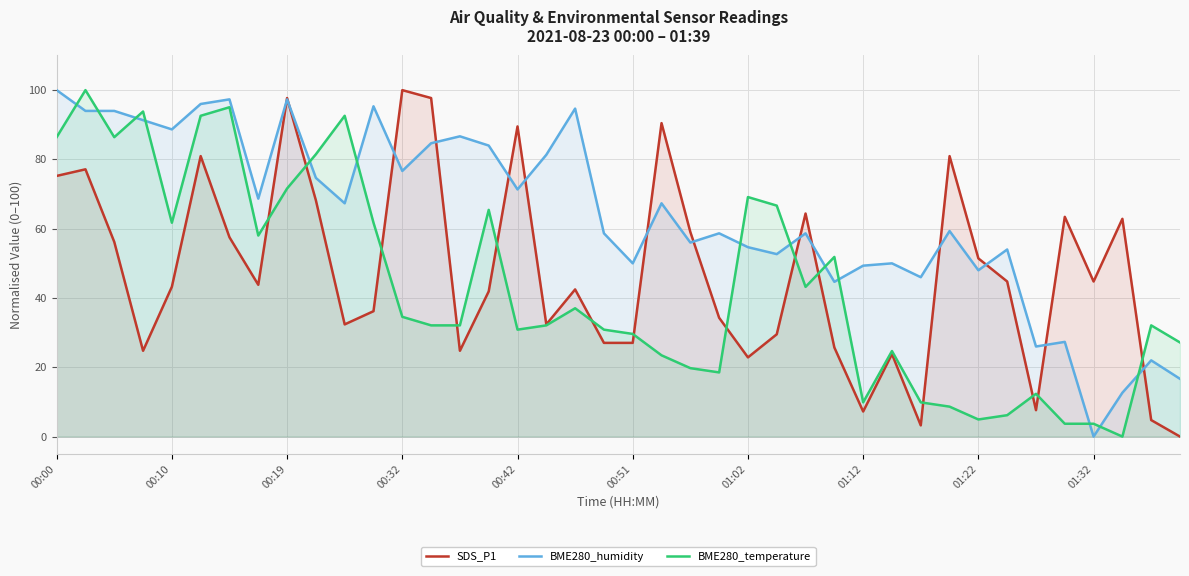

Reading right to left, what are all the values shown in this chart?

SDS_P1: 0.0	4.8	62.9	44.8	63.4	7.6	44.8	51.4	81.0	3.2	23.8	7.2	25.7	64.4	29.5	22.9	34.3	59.0	90.5	27.0	27.0	42.5	32.4	89.5	41.9	24.8	97.7	100.0	36.2	32.4	68.2	97.7	43.8	57.5	81.0	43.2	24.8	56.2	77.1	75.2
BME280_humidity: 16.7	22.0	12.7	0.0	27.3	26.0	54.0	48.0	59.3	46.0	50.0	49.3	44.7	58.7	52.7	54.7	58.7	56.0	67.3	50.0	58.7	94.7	81.3	71.3	84.0	86.7	84.7	76.7	95.3	67.3	74.7	97.3	68.7	97.3	96.0	88.7	91.3	94.0	94.0	100.0
BME280_temperature: 27.2	32.1	0.0	3.7	3.7	12.3	6.2	4.9	8.6	9.9	24.7	9.9	51.9	43.2	66.7	69.1	18.5	19.8	23.5	29.6	30.9	37.0	32.1	30.9	65.4	32.1	32.1	34.6	61.7	92.6	81.5	71.6	58.0	95.1	92.6	61.7	93.8	86.4	100.0	86.4